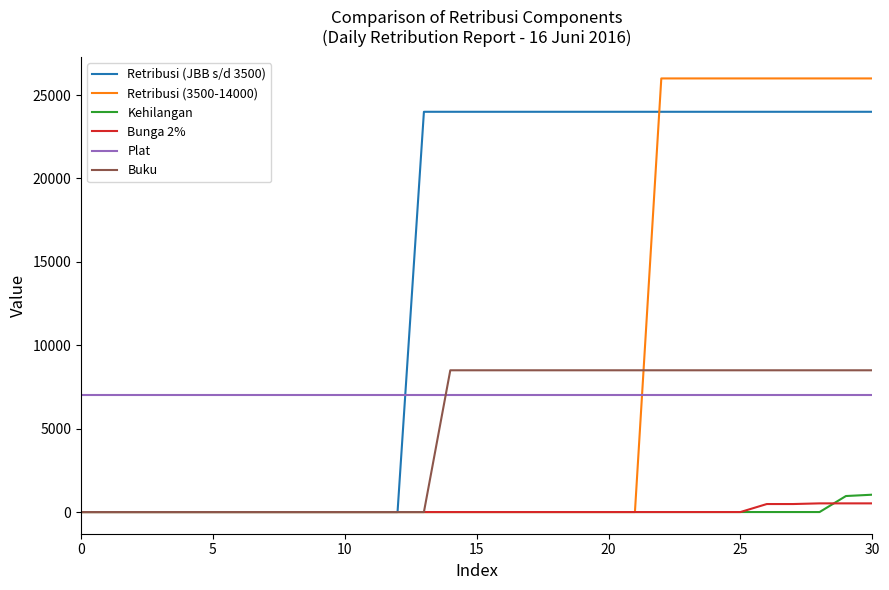

What are all the series names shown in the legend?

Retribusi (JBB s/d 3500), Retribusi (3500-14000), Kehilangan, Bunga 2%, Plat, Buku